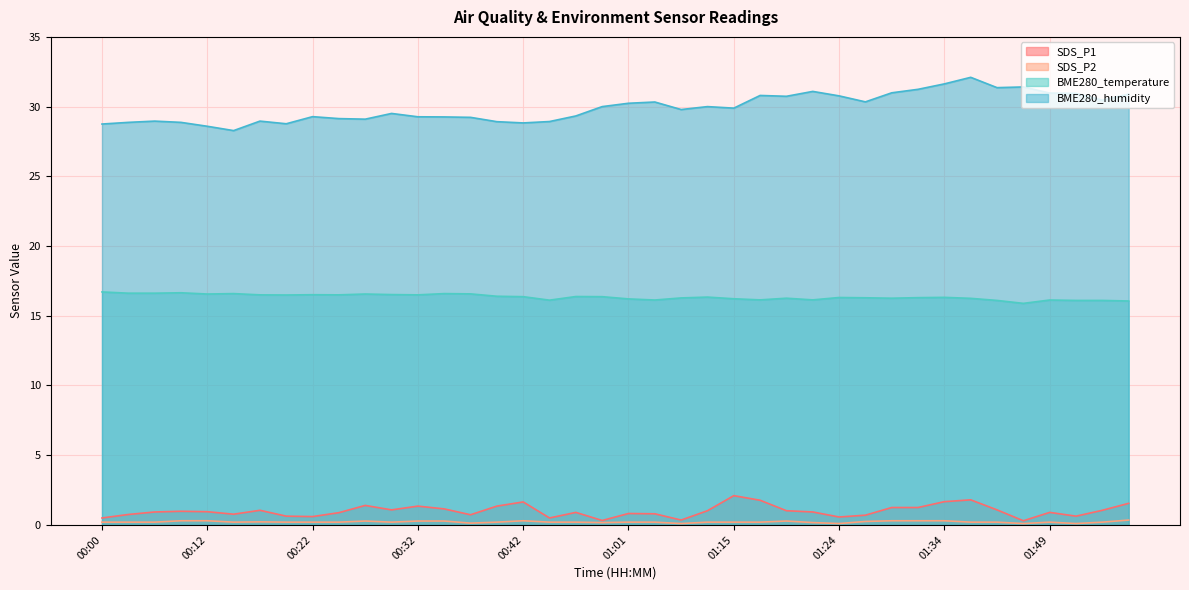

True or false: SDS_P2 and SDS_P1 cross at least once.

False